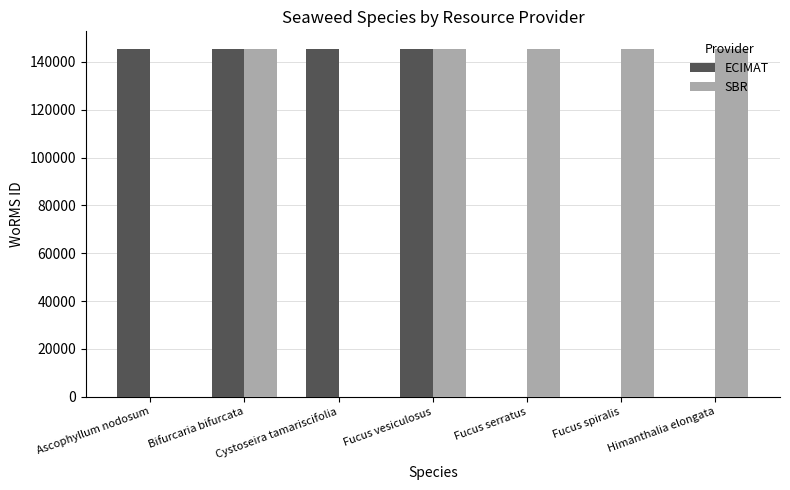

What is the value of the SBR bar at the 5th from the left?

145546.0